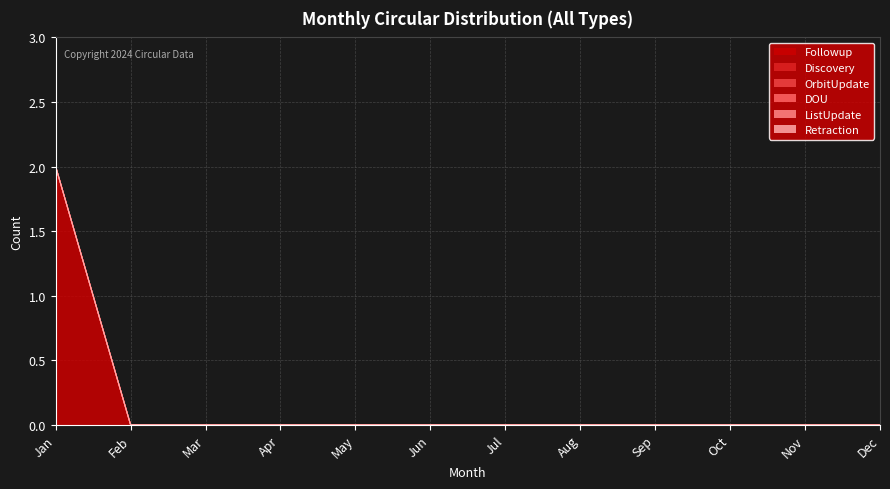

True or false: OrbitUpdate and Retraction intersect in this chart.

False